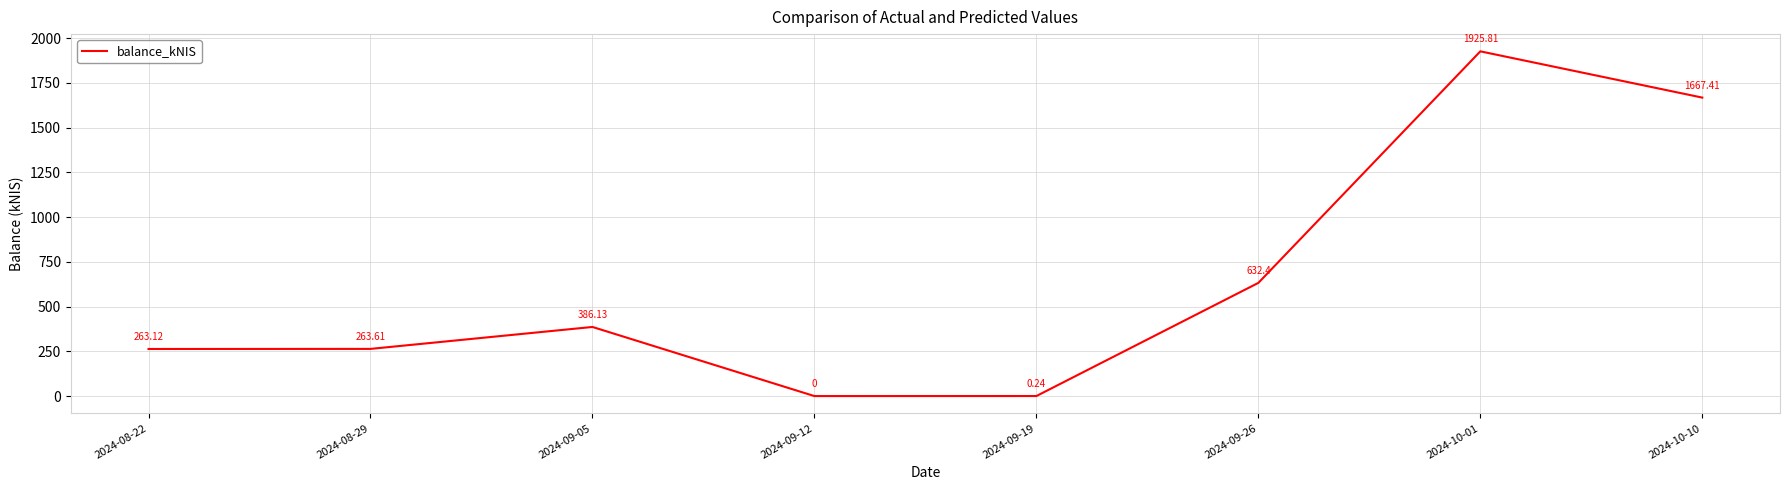

The chart shows a value of 917.3 at 2024-09-12. True or false?

False